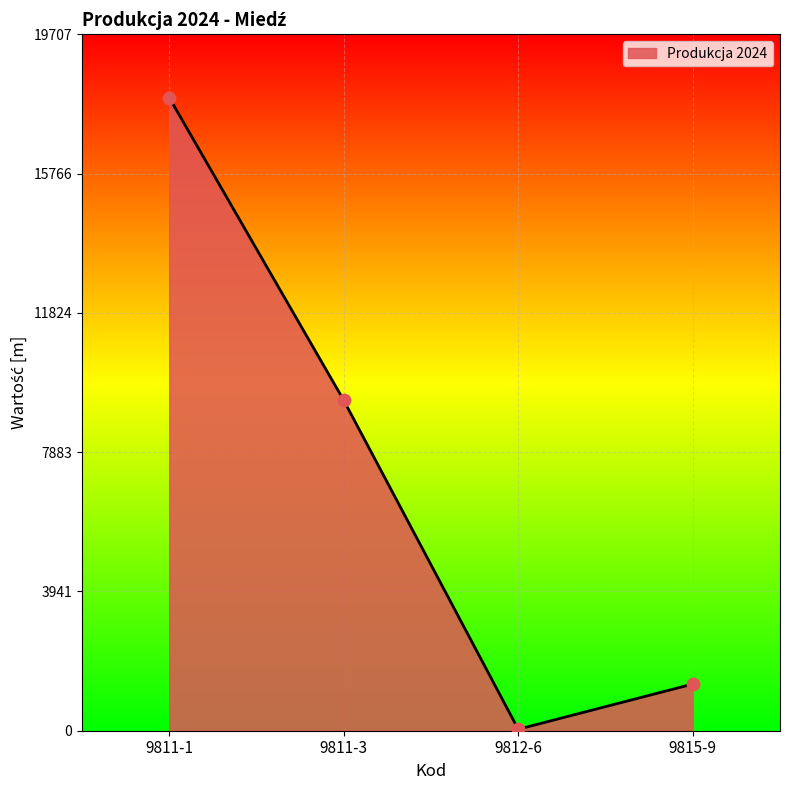

What is the ratio of the value at 9815-9 to the value at 9811-3?

0.1